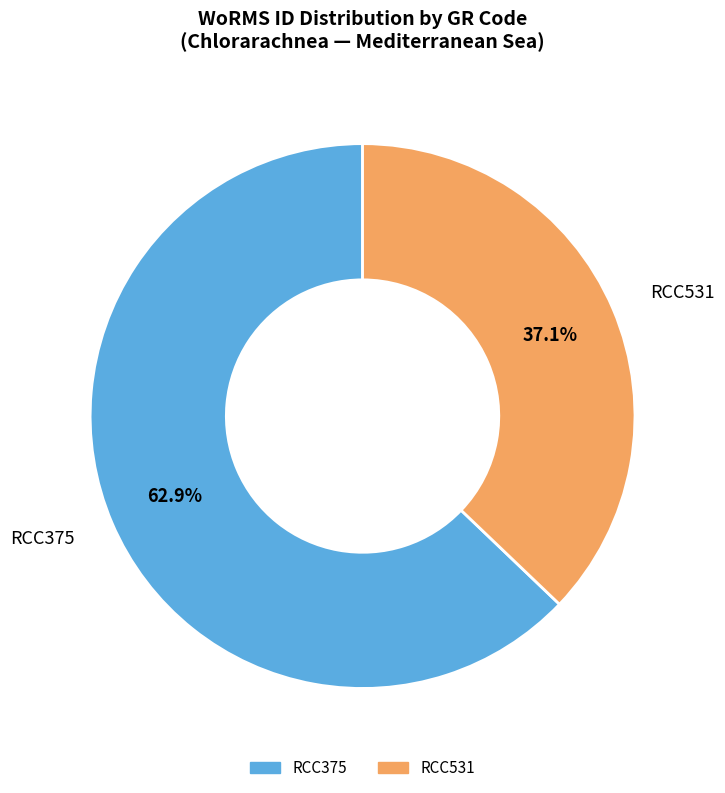

What is the ratio of the value at RCC531 to the value at RCC375?

0.6